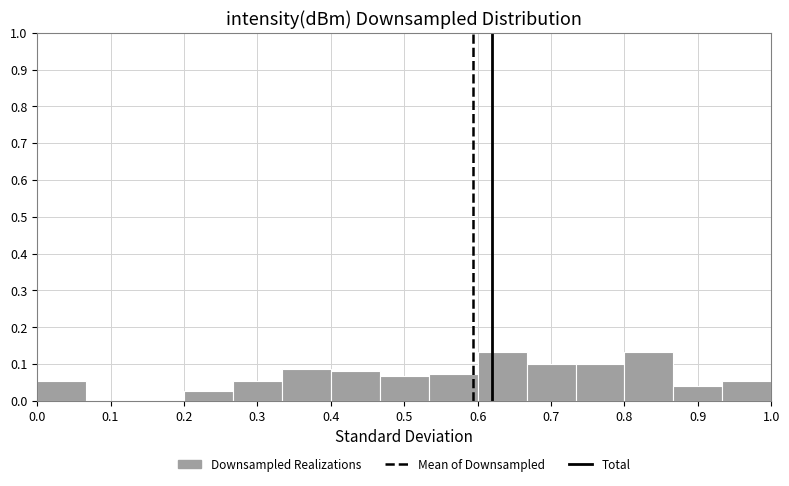

Reading left to right, list every bar in this chart as the range it spans on the x-axis followed by its height. Neither the bar edges nor the heights are printed on the chart, so give them approximately, as read against the axes.

0.00 to 0.07: 0.05
0.07 to 0.13: 0
0.13 to 0.20: 0
0.20 to 0.27: 0.03
0.27 to 0.33: 0.05
0.33 to 0.40: 0.09
0.40 to 0.47: 0.08
0.47 to 0.53: 0.07
0.53 to 0.60: 0.07
0.60 to 0.67: 0.13
0.67 to 0.73: 0.10
0.73 to 0.80: 0.10
0.80 to 0.87: 0.13
0.87 to 0.93: 0.04
0.93 to 1.00: 0.05